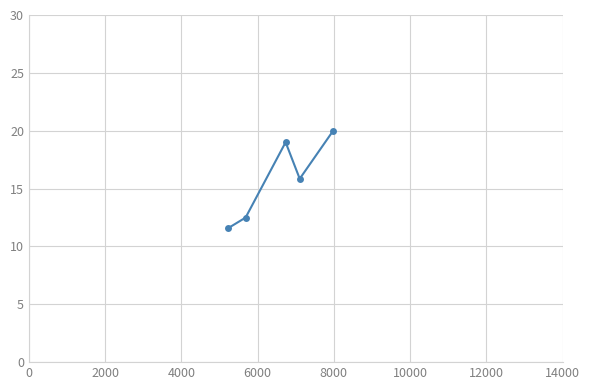

What is the greatest value displayed?

20.0